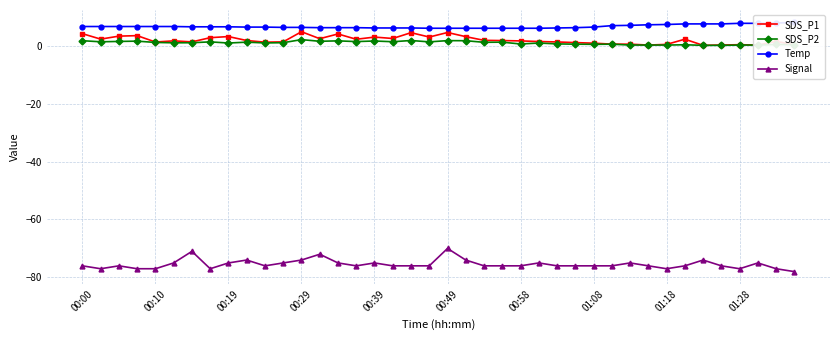

True or false: SDS_P1 and SDS_P2 intersect in this chart.

False